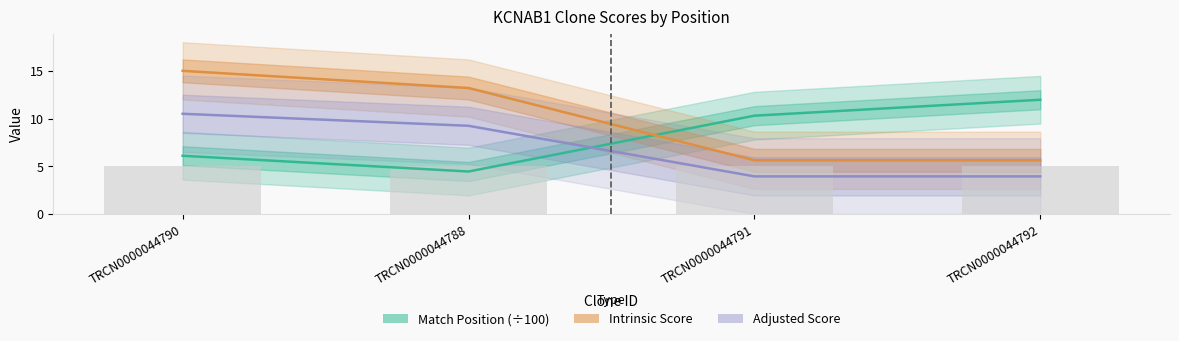

Reading left to right, list all the values displayed in this chart.

Match Position (÷100): TRCN0000044790=6.1	TRCN0000044788=4.5	TRCN0000044791=10.3	TRCN0000044792=12.0
Intrinsic Score: TRCN0000044790=15.0	TRCN0000044788=13.2	TRCN0000044791=5.6	TRCN0000044792=5.6
Adjusted Score: TRCN0000044790=10.5	TRCN0000044788=9.2	TRCN0000044791=3.9	TRCN0000044792=3.9